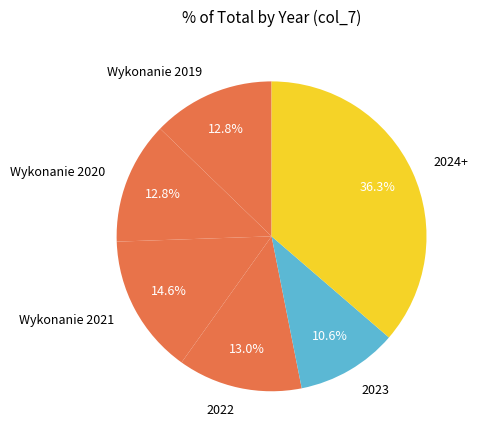

What percentage is the Wykonanie 2020 slice, to the nearest percent?

13%